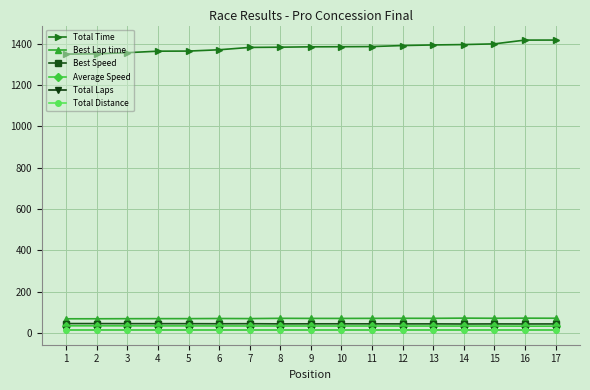

Which series has the largest range (max minus min)?

Total Time